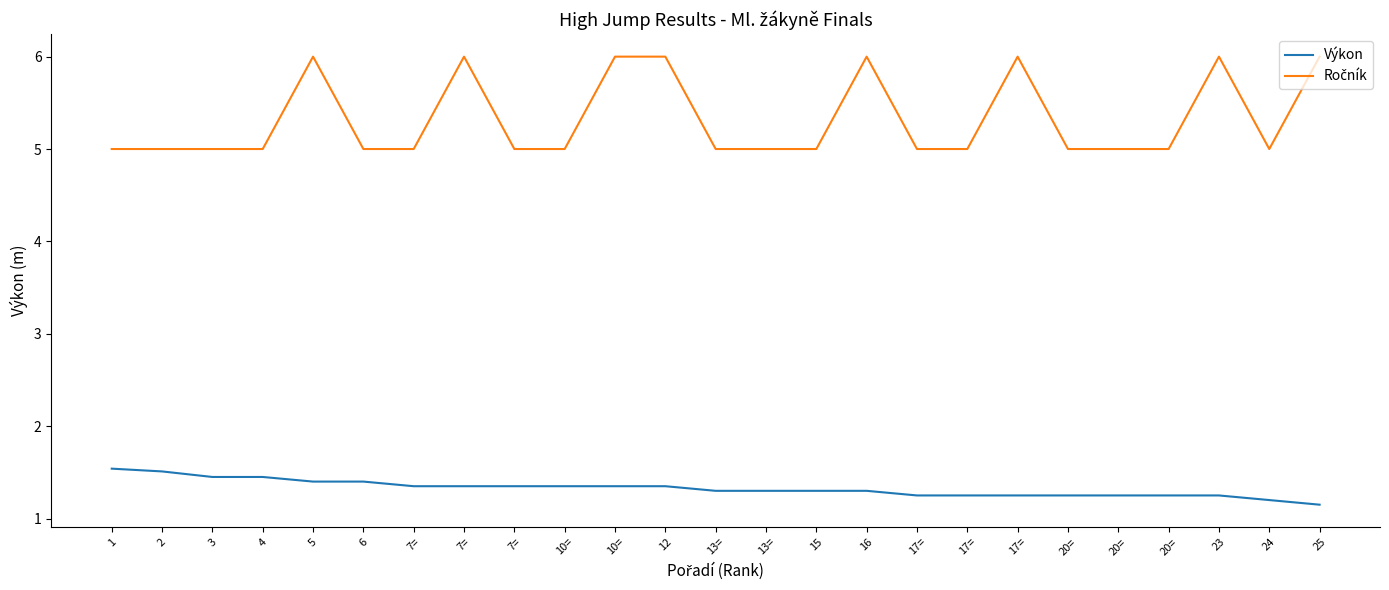

Reading left to right, what are all the values shown in this chart?

Výkon: 1.5	1.5	1.4	1.4	1.4	1.4	1.4	1.4	1.4	1.4	1.4	1.4	1.3	1.3	1.3	1.3	1.2	1.2	1.2	1.2	1.2	1.2	1.2	1.2	1.1
Ročník: 5.0	5.0	5.0	5.0	6.0	5.0	5.0	6.0	5.0	5.0	6.0	6.0	5.0	5.0	5.0	6.0	5.0	5.0	6.0	5.0	5.0	5.0	6.0	5.0	6.0